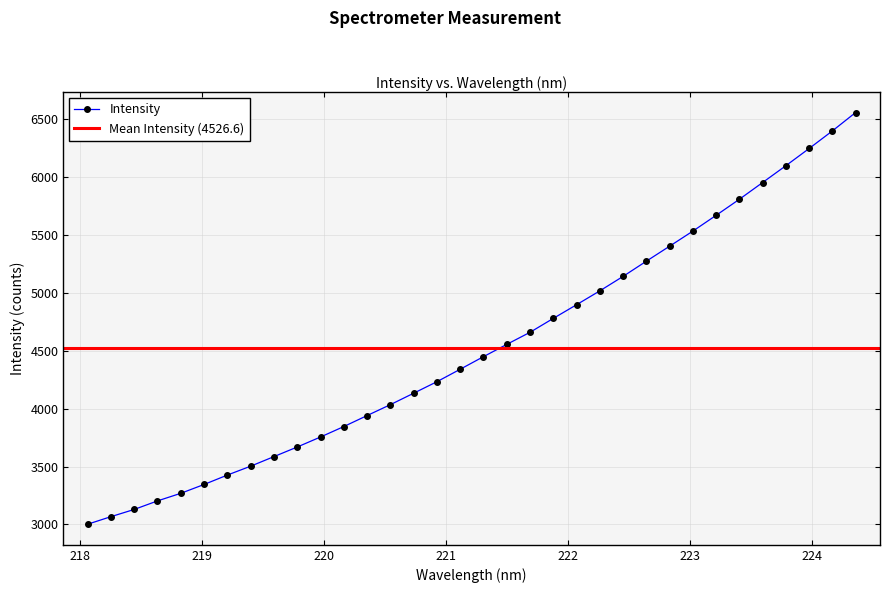

Between 219.2067 and 218.0596, which is larger?

219.2067